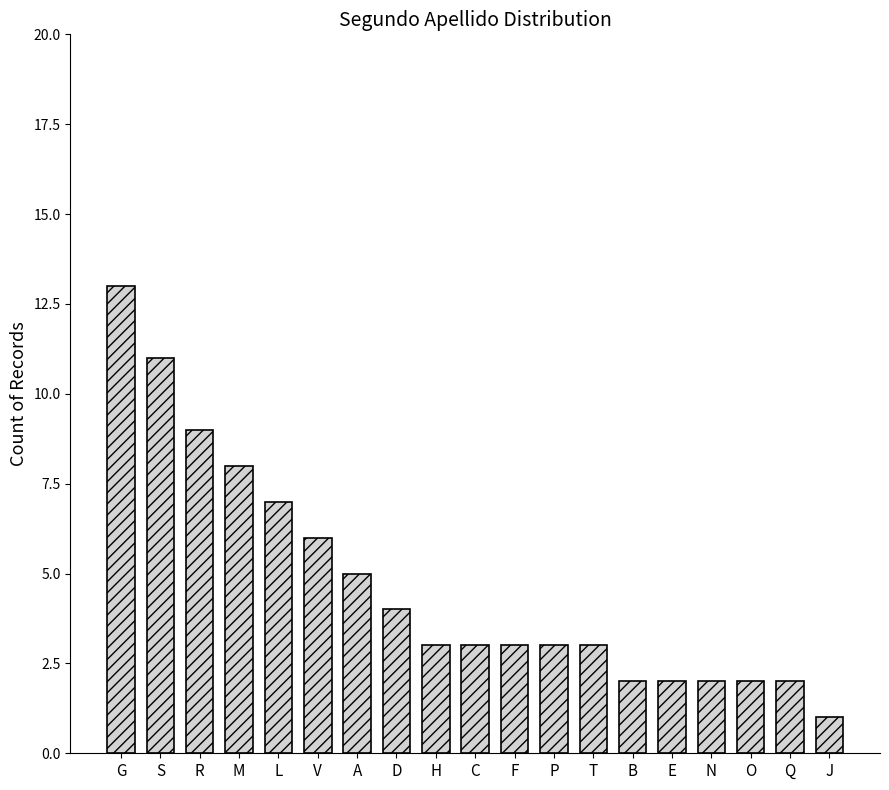

What is the value of the 17th bar from the left?

2